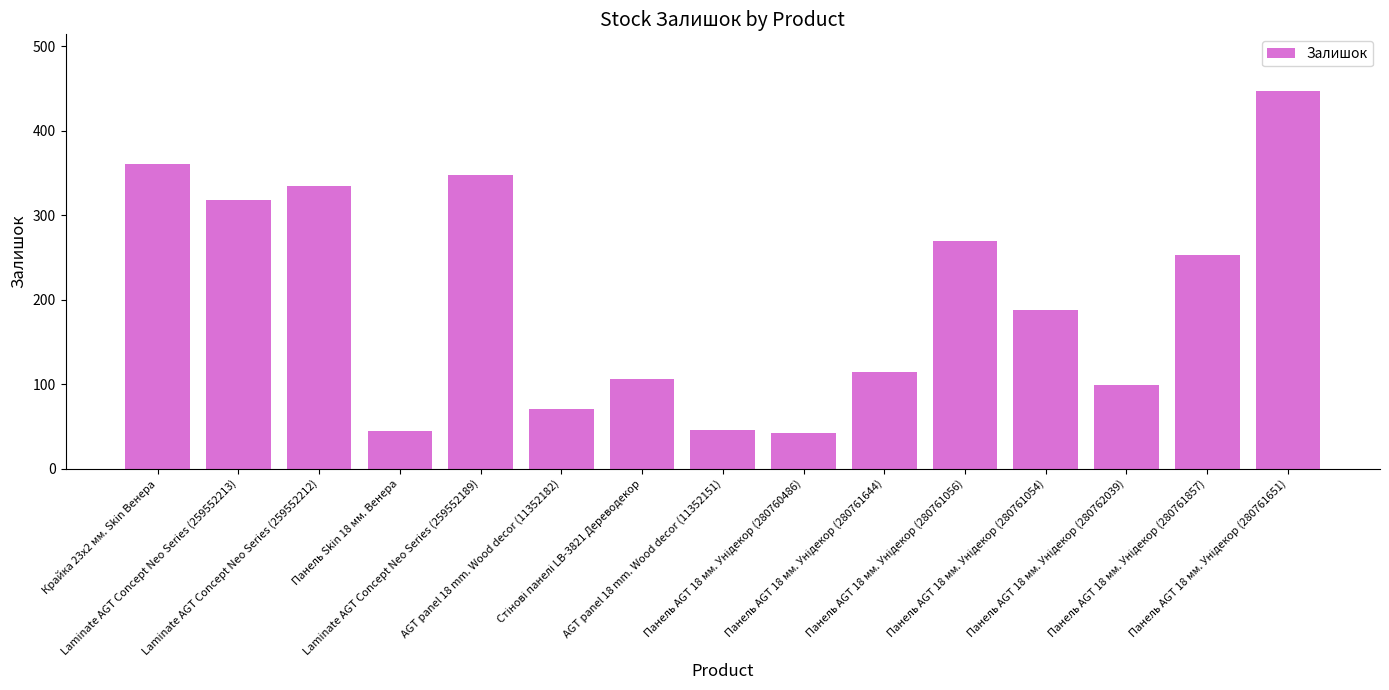

Does the chart contain stacked bars?

No